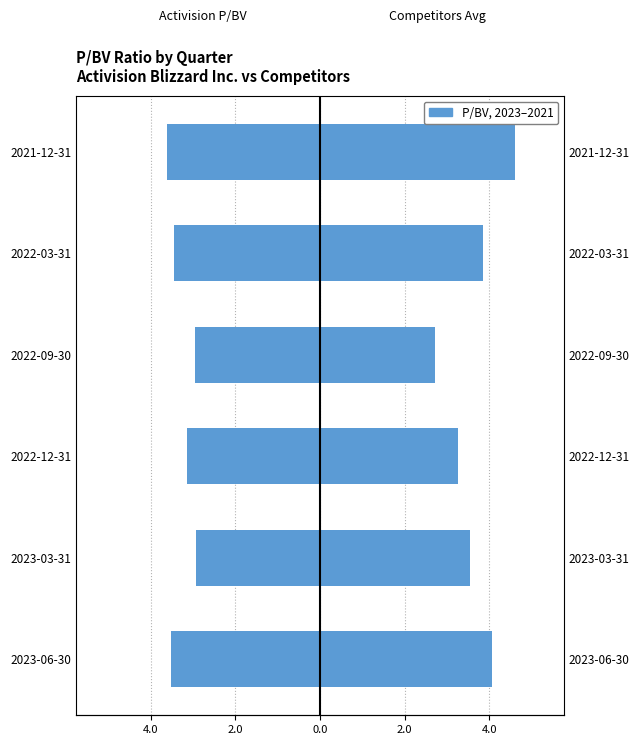

List the series in order of their overall mean, lowest first.

Activision P/BV, Competitors Avg